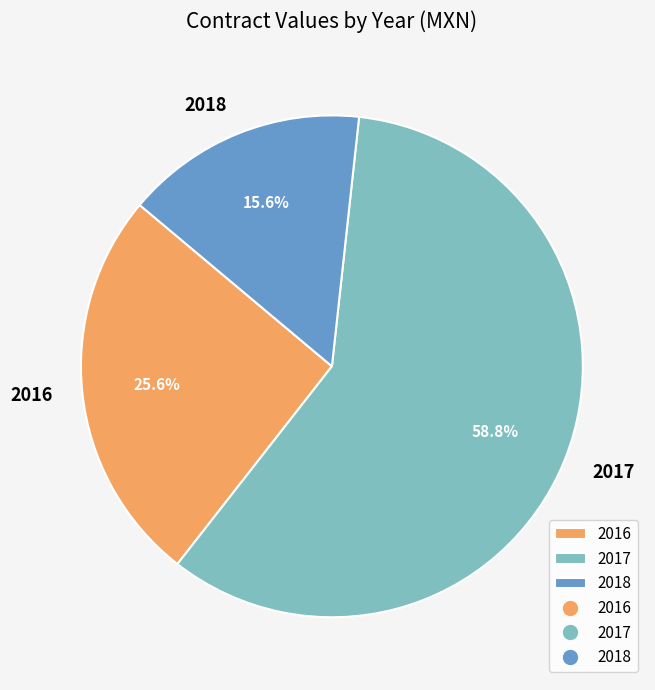

Approximately how many times larger is the value at 2018 compared to 2017?

0.3